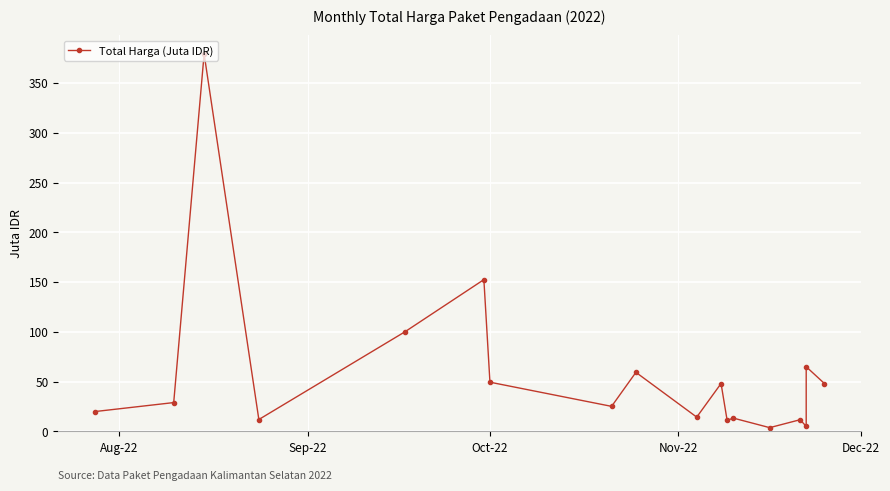

What is the value of the 15th point from the left?

11.8